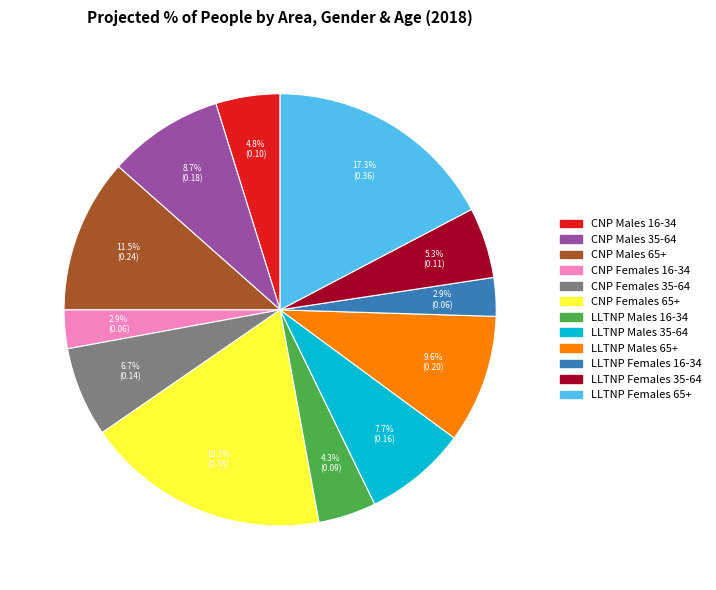

Is it true that LLTNP Females 35-64 is 18% of the pie?

False